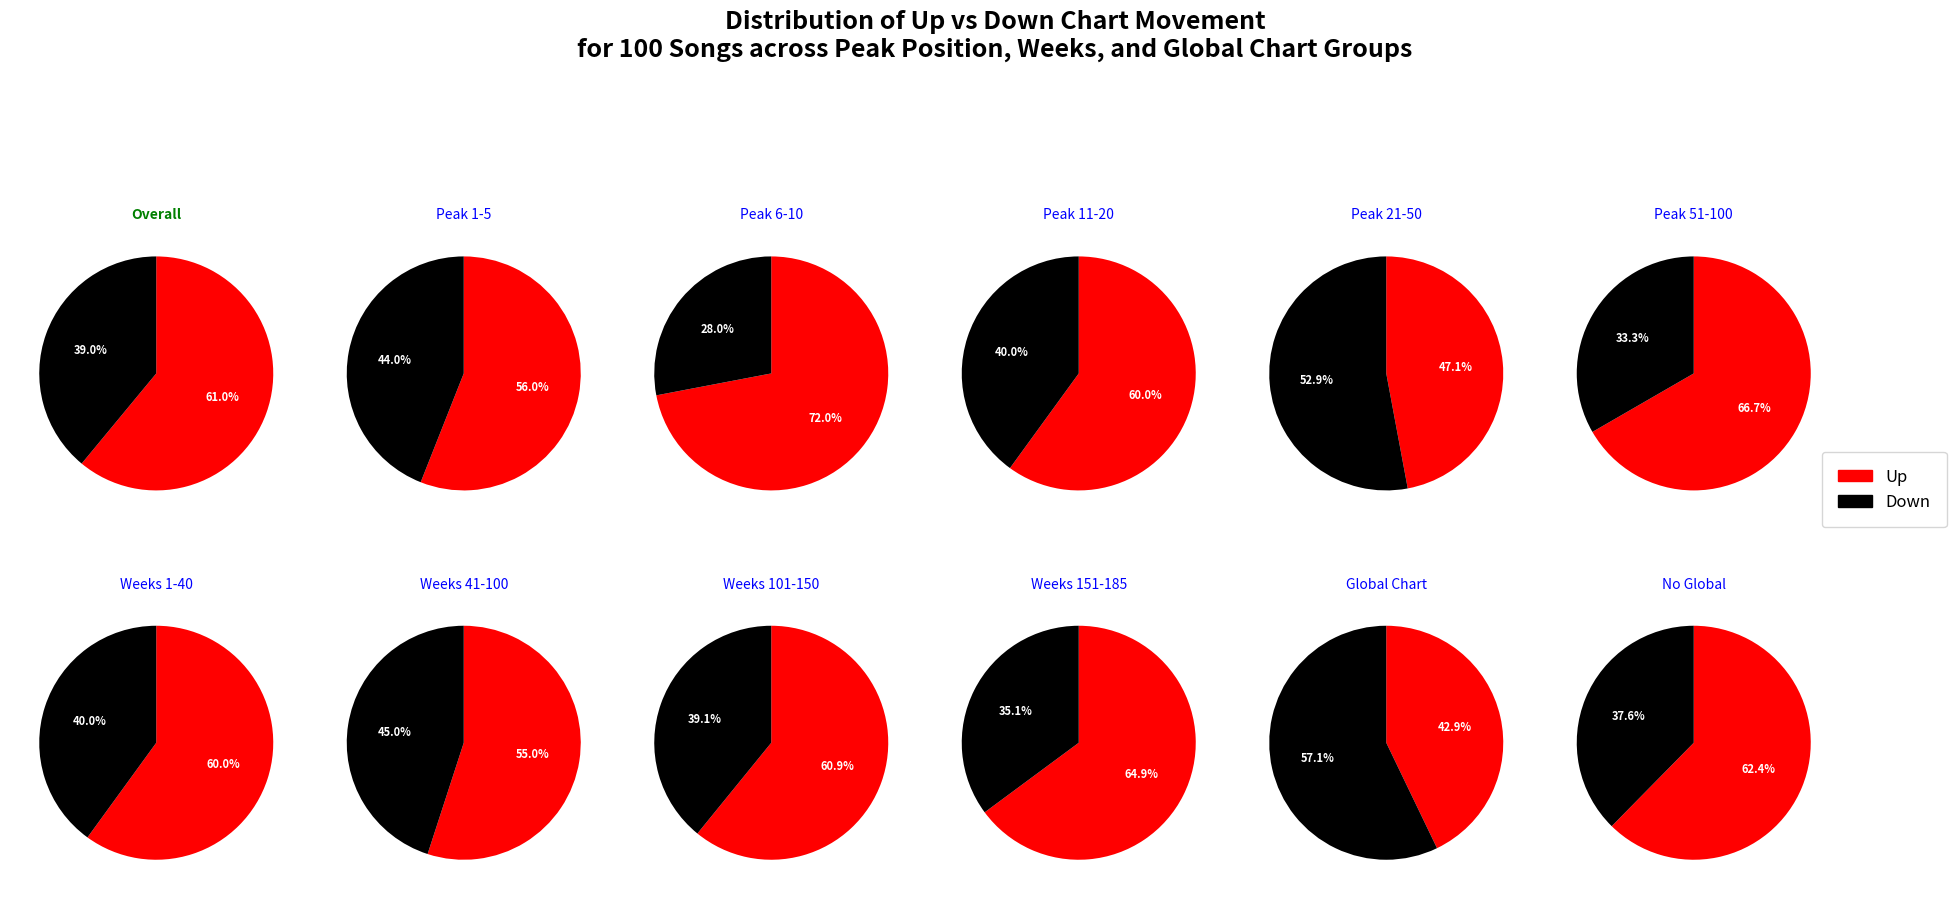

What is the change in value from up to down?

-22